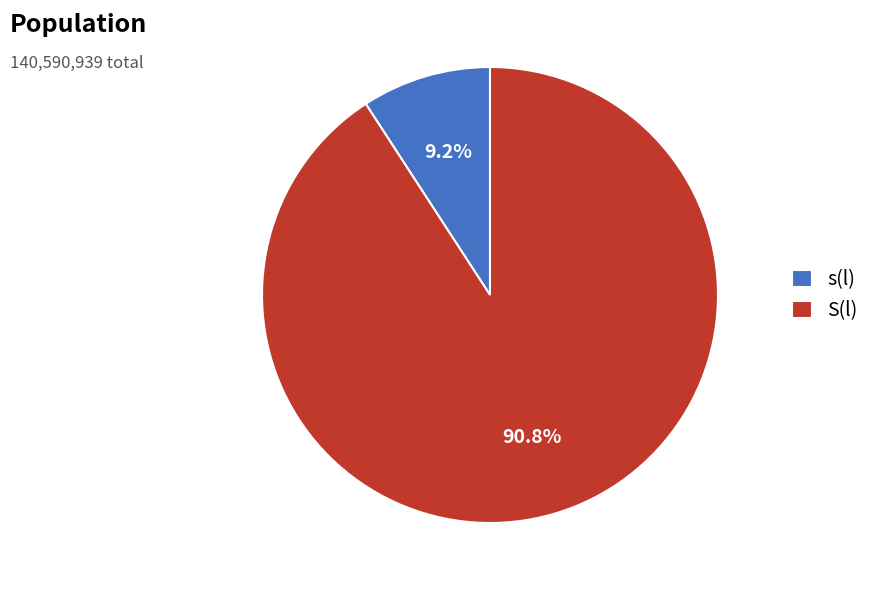

What is the total percentage of s(l) and S(l)?

100.0%